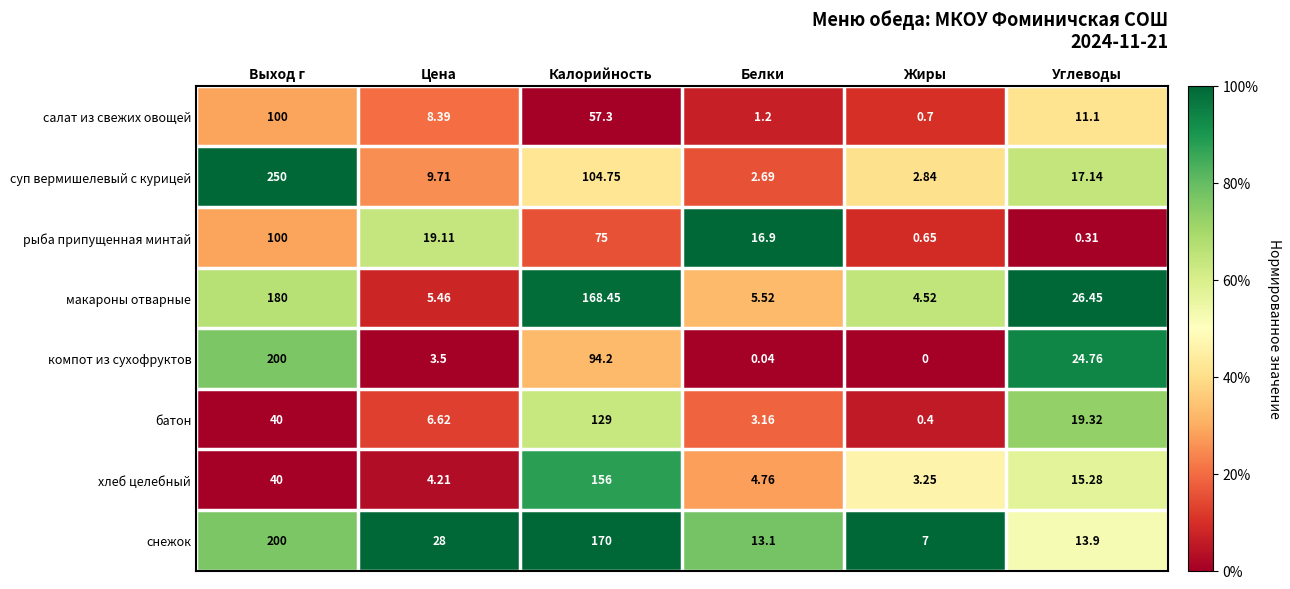

Count the number of data series in this chart.

8